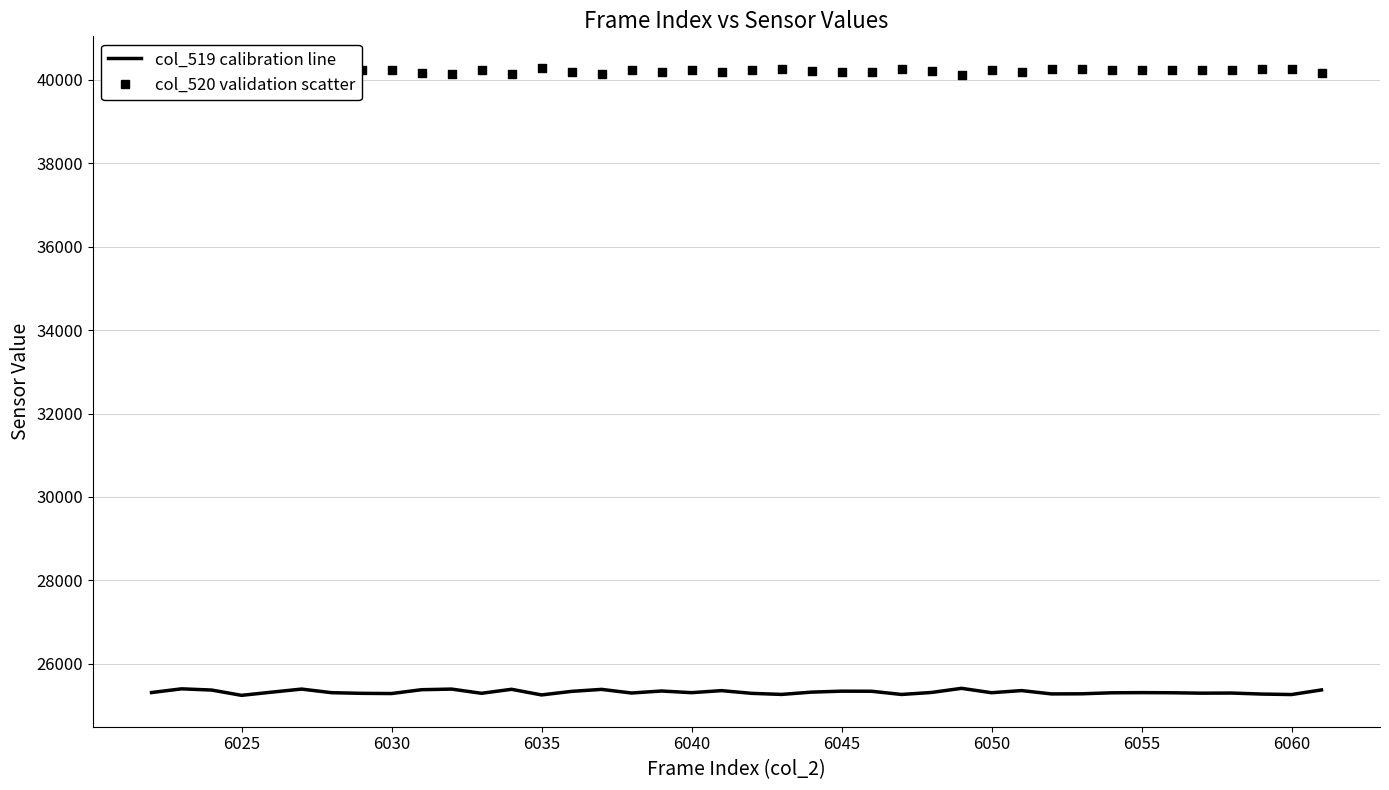

At how many categories does at least one series exceed 33836?

40